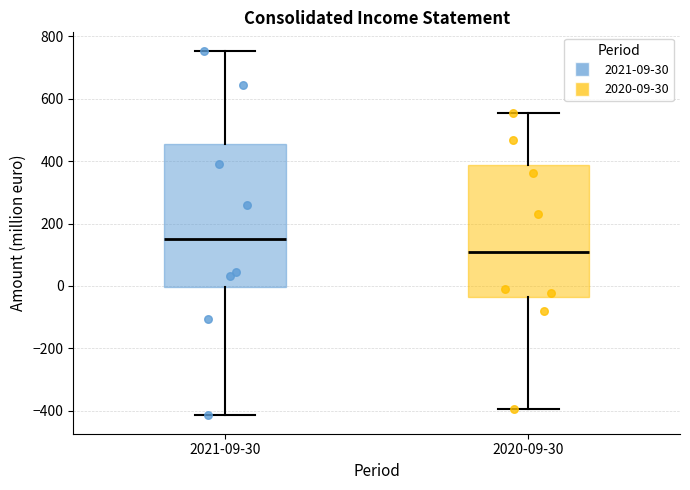

Comparing the boxes themselves (not the whiskers), which one is the tallest?

2021-09-30